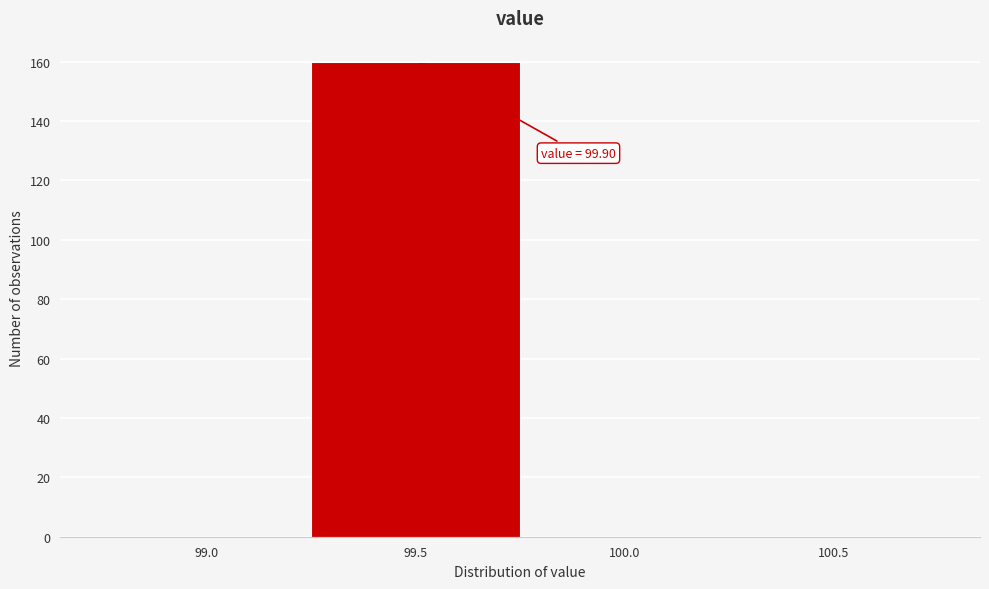

Reading left to right, what are all the values shown in this chart?

99.0=0	99.5=160	100.0=0	100.5=0